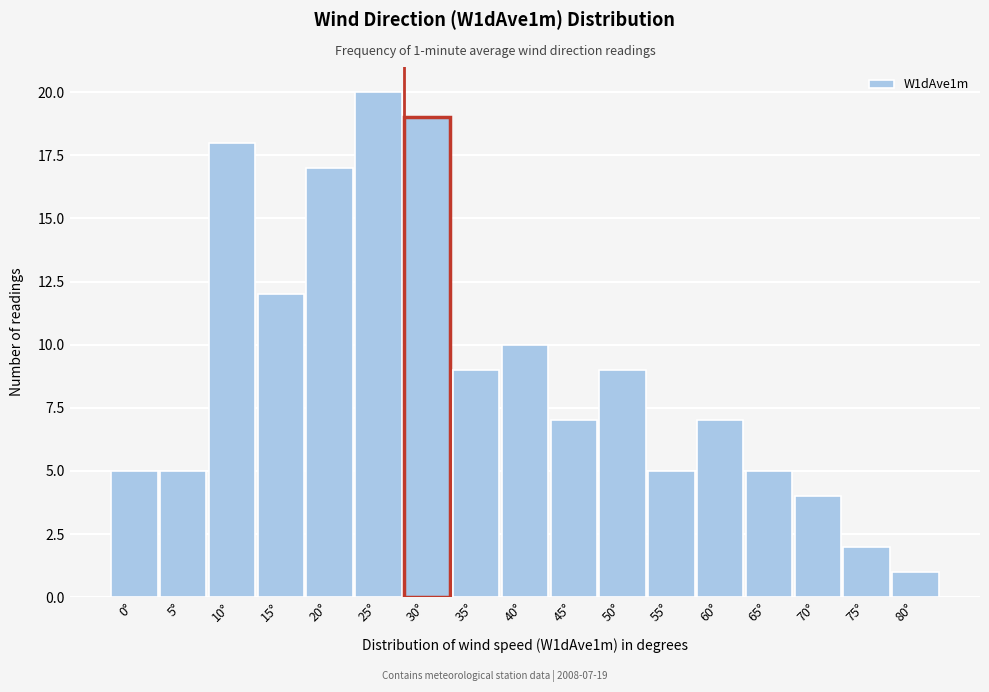

Reading left to right, transcribe all the data shown in this chart.

5	5	18	12	17	20	19	9	10	7	9	5	7	5	4	2	1